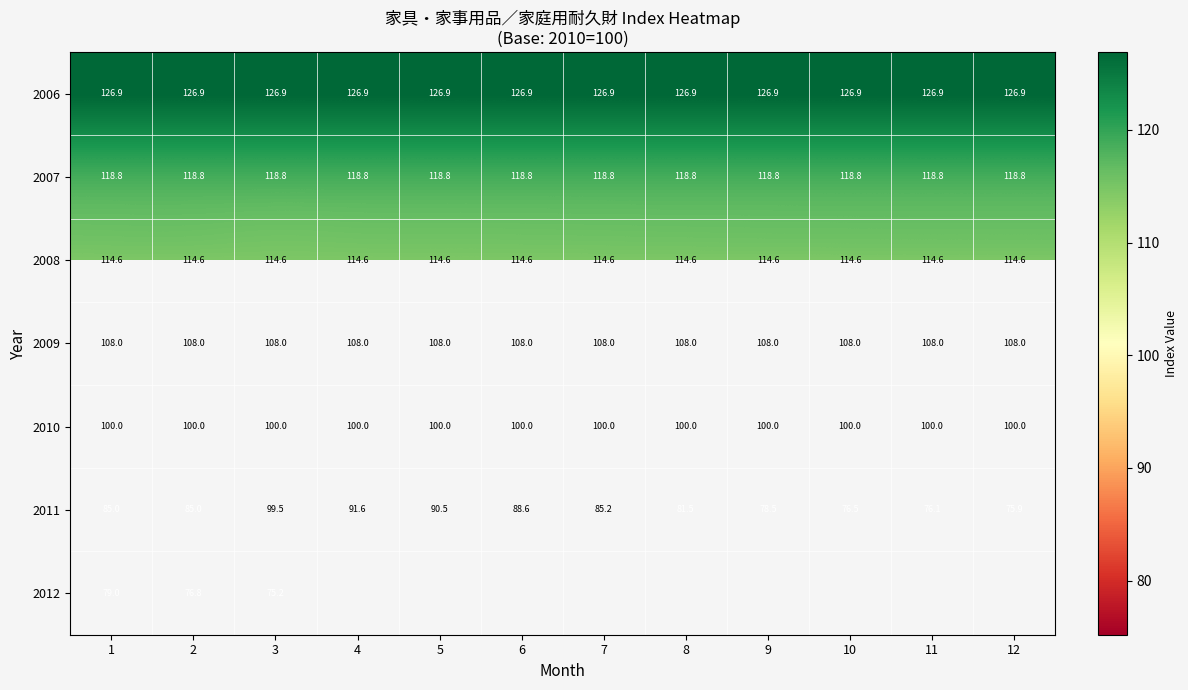

Rank the series at 1 from highest to lowest value.

2006, 2007, 2008, 2009, 2010, 2011, 2012